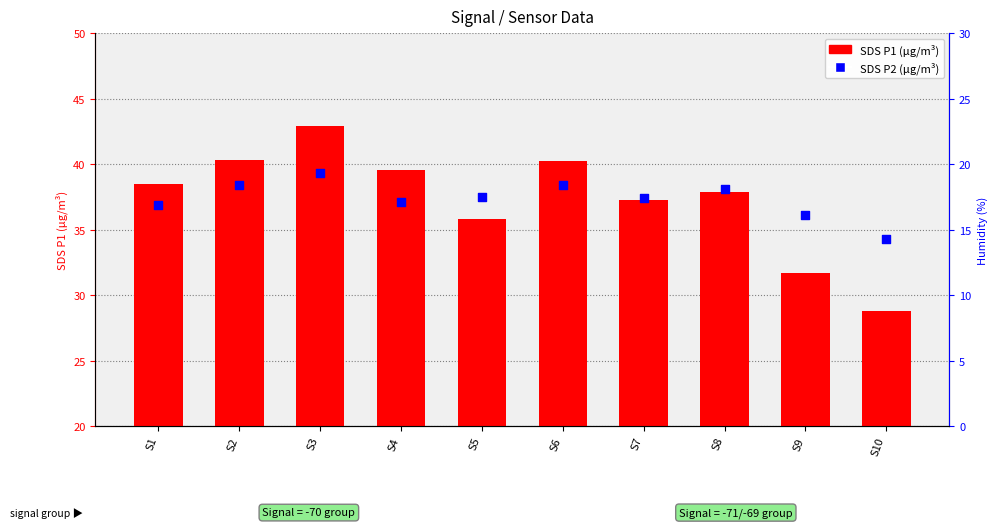

What are all the series names shown in the legend?

SDS P1 (μg/m³), SDS P2 (μg/m³)